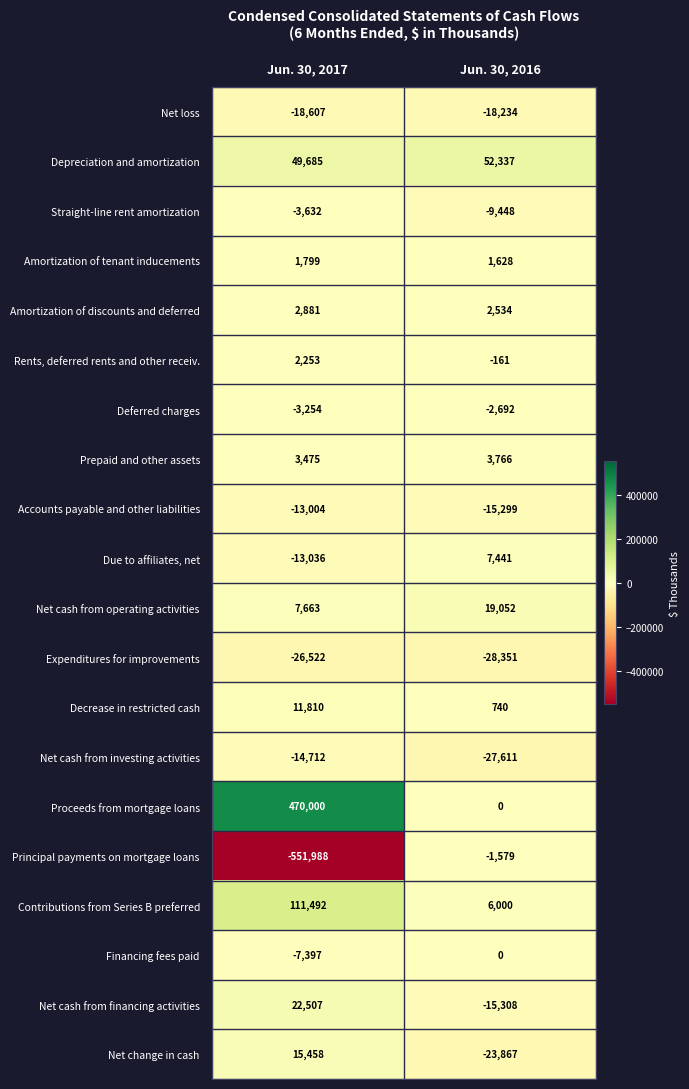

Where is Amortization of tenant inducements nearest to the value 1713?

Jun. 30, 2016